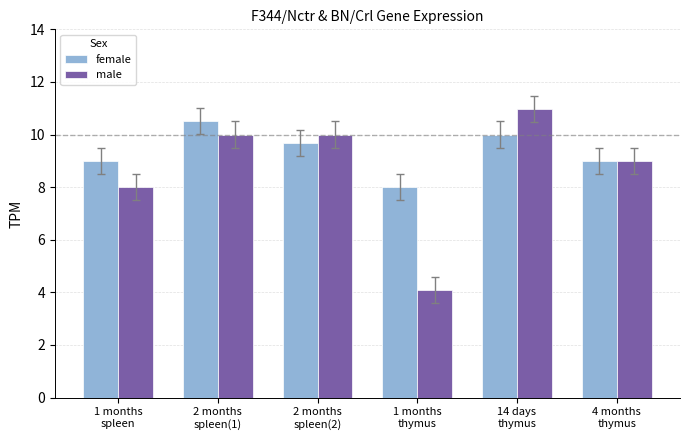

The value of male at 1 months
thymus is 4.1. True or false?

True